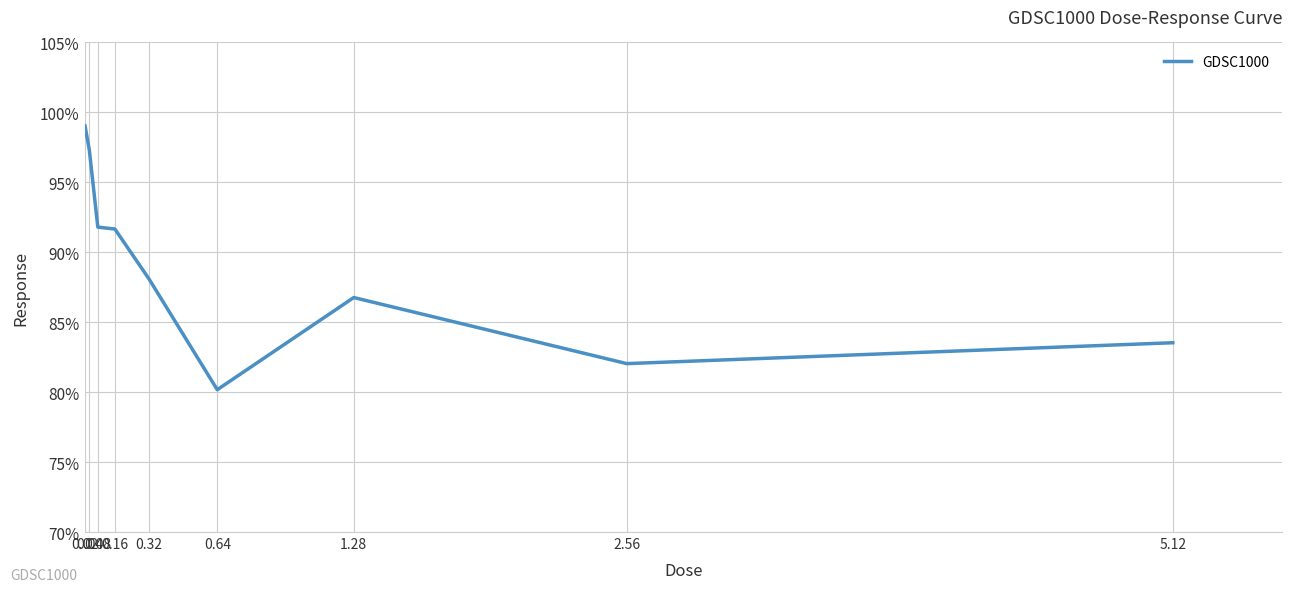

What is the difference between the maximum and minimum values?

18.9